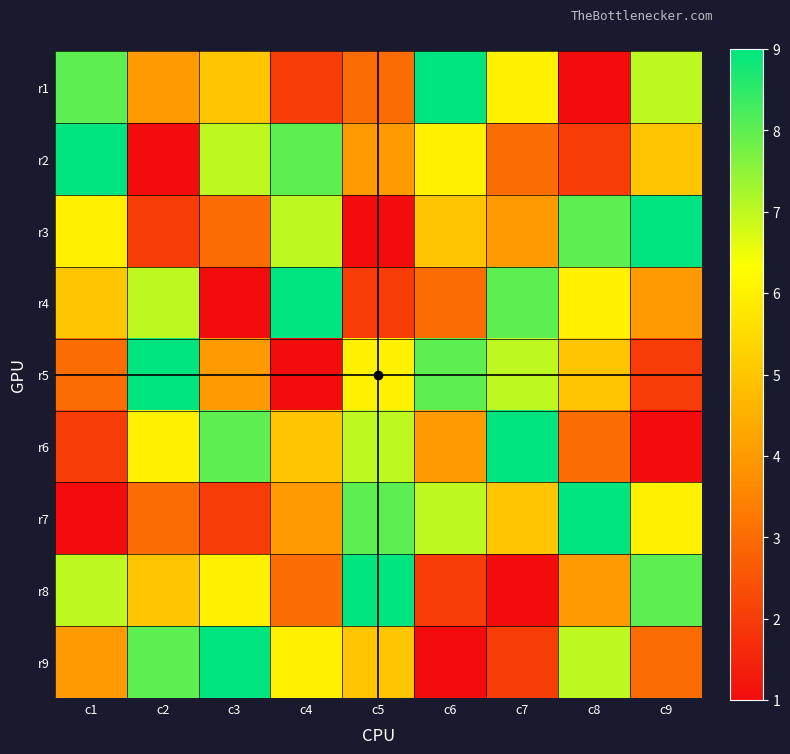

Reading left to right, transcribe all the data shown in this chart.

r1: c1=8	c2=4	c3=5	c4=2	c5=3	c6=9	c7=6	c8=1	c9=7
r2: c1=9	c2=1	c3=7	c4=8	c5=4	c6=6	c7=3	c8=2	c9=5
r3: c1=6	c2=2	c3=3	c4=7	c5=1	c6=5	c7=4	c8=8	c9=9
r4: c1=5	c2=7	c3=1	c4=9	c5=2	c6=3	c7=8	c8=6	c9=4
r5: c1=3	c2=9	c3=4	c4=1	c5=6	c6=8	c7=7	c8=5	c9=2
r6: c1=2	c2=6	c3=8	c4=5	c5=7	c6=4	c7=9	c8=3	c9=1
r7: c1=1	c2=3	c3=2	c4=4	c5=8	c6=7	c7=5	c8=9	c9=6
r8: c1=7	c2=5	c3=6	c4=3	c5=9	c6=2	c7=1	c8=4	c9=8
r9: c1=4	c2=8	c3=9	c4=6	c5=5	c6=1	c7=2	c8=7	c9=3